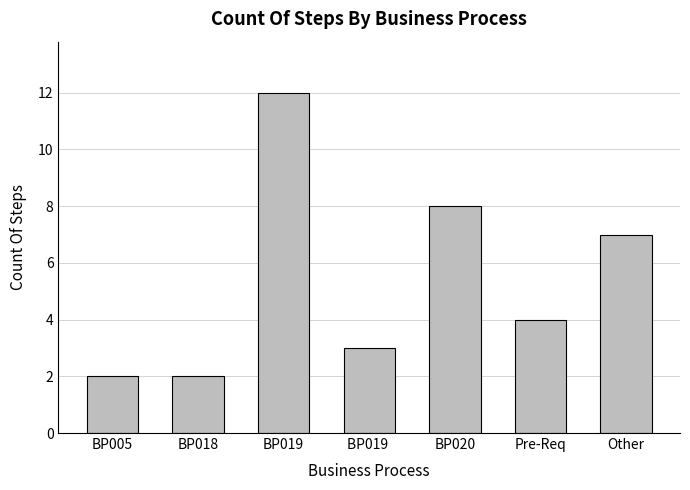

How many bars are there in total?

7